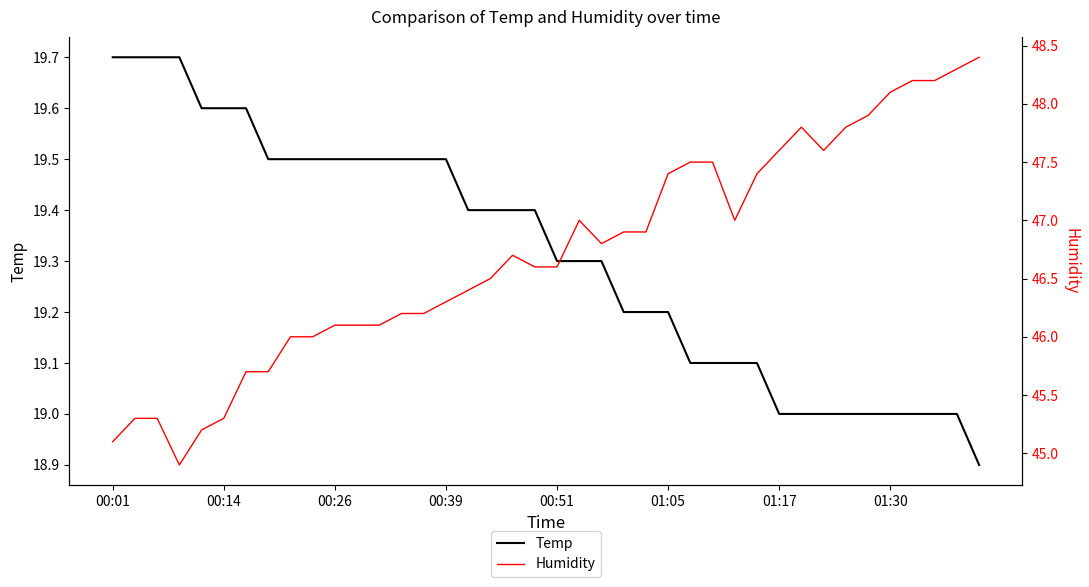

At which category is the sum across all series the highest?

38